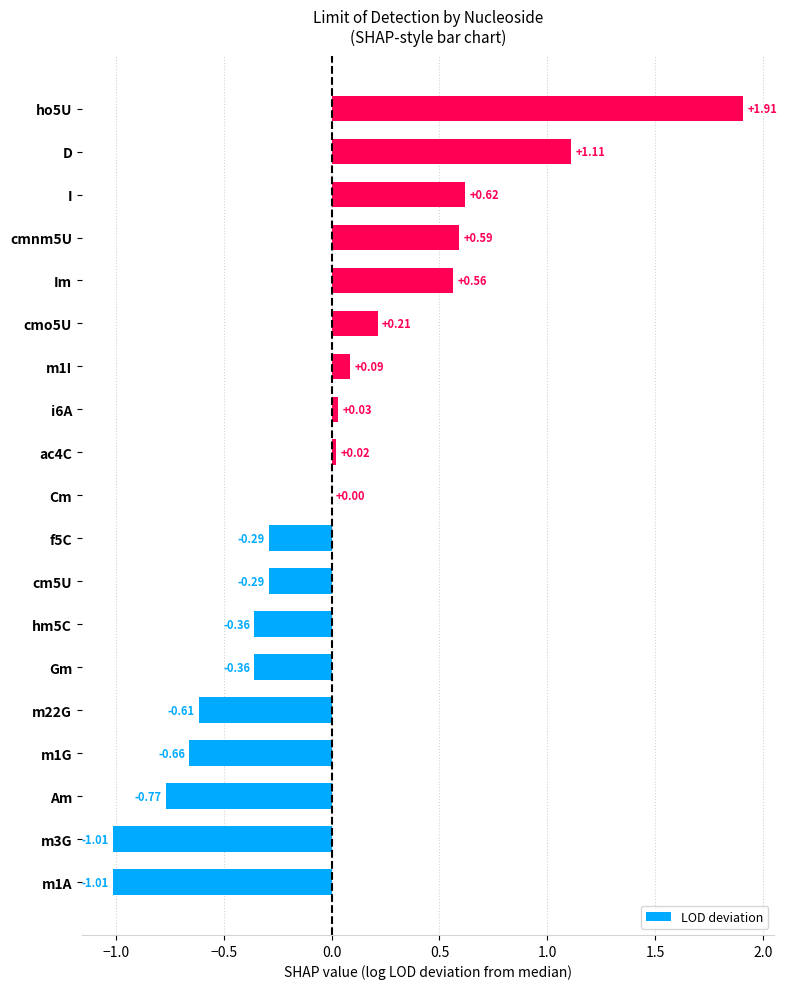

What is the change in value from Gm to I?

+1.0